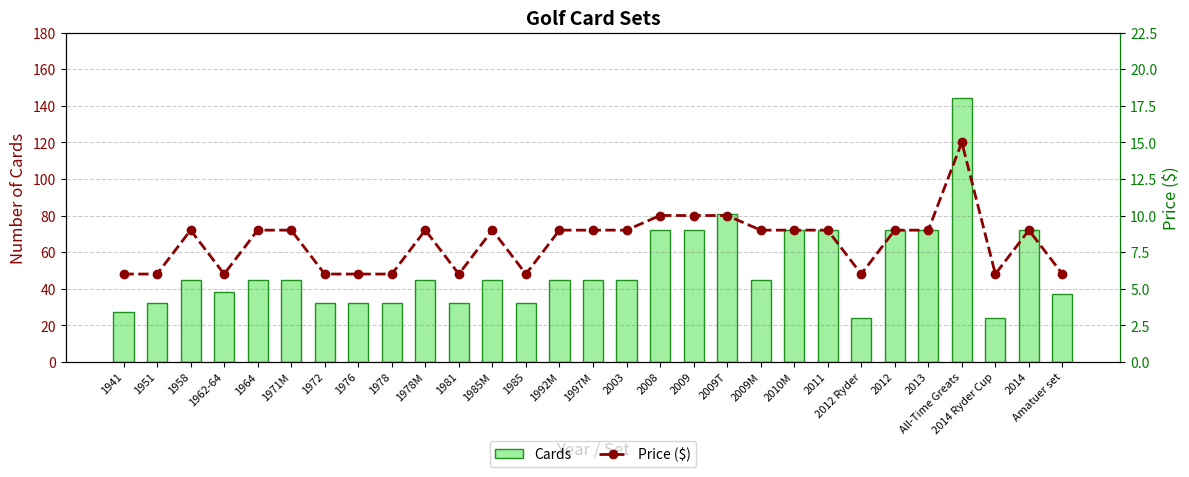

At which category does the chart reach its minimum across all series?

1941